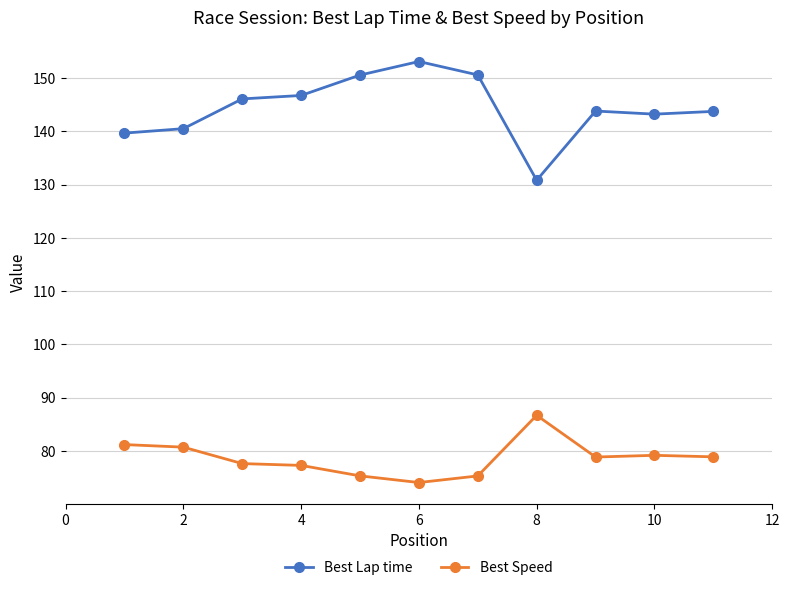

True or false: Best Lap time and Best Speed intersect in this chart.

False